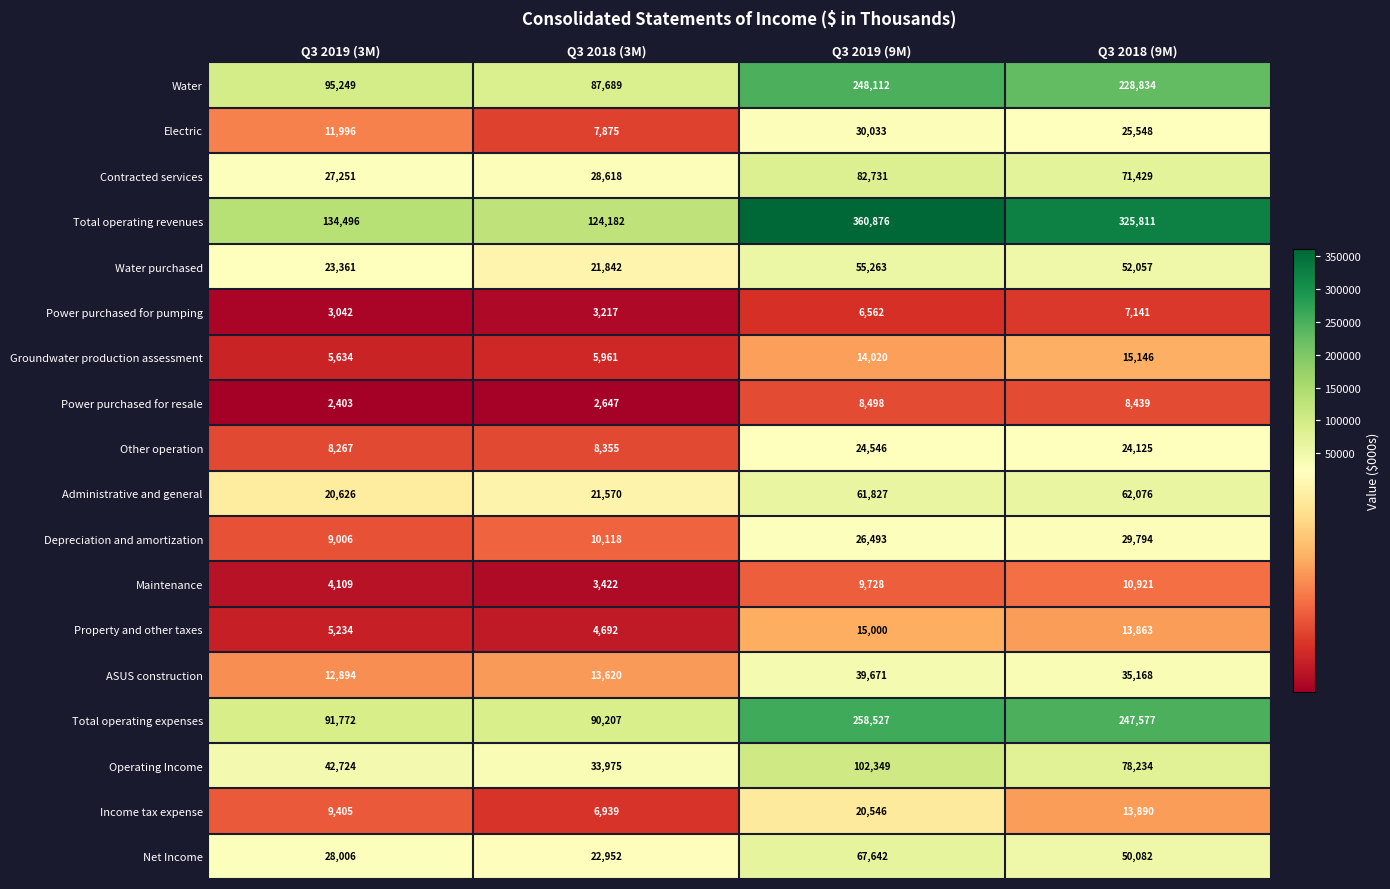

What is the average value of the Power purchased for resale series?

5497